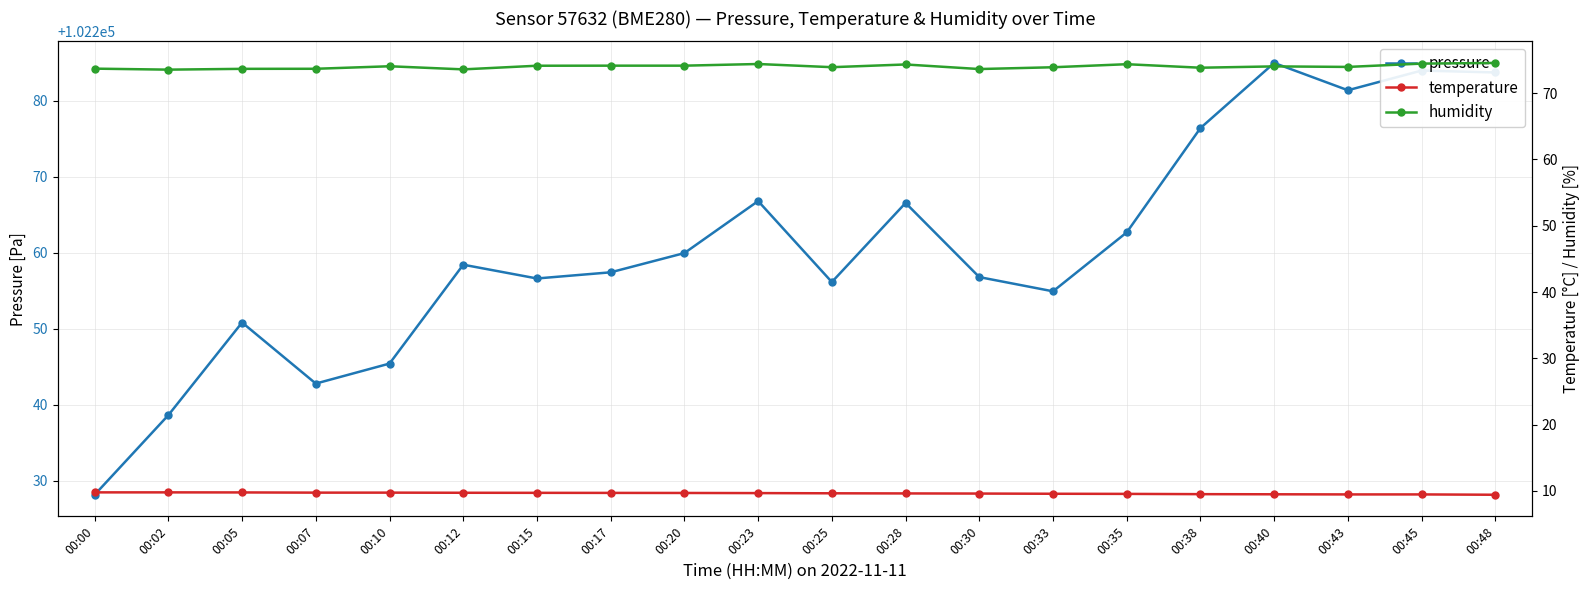

Which series has the largest total across all categories?

pressure